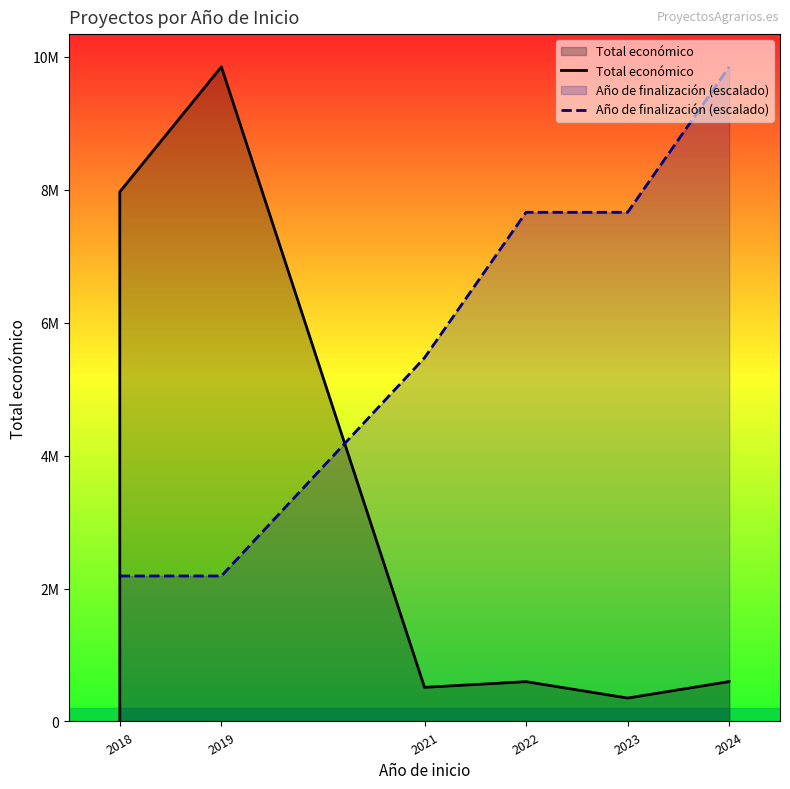

List the series in order of their peak value, lowest first.

Total económico, Año de finalización (escalado)